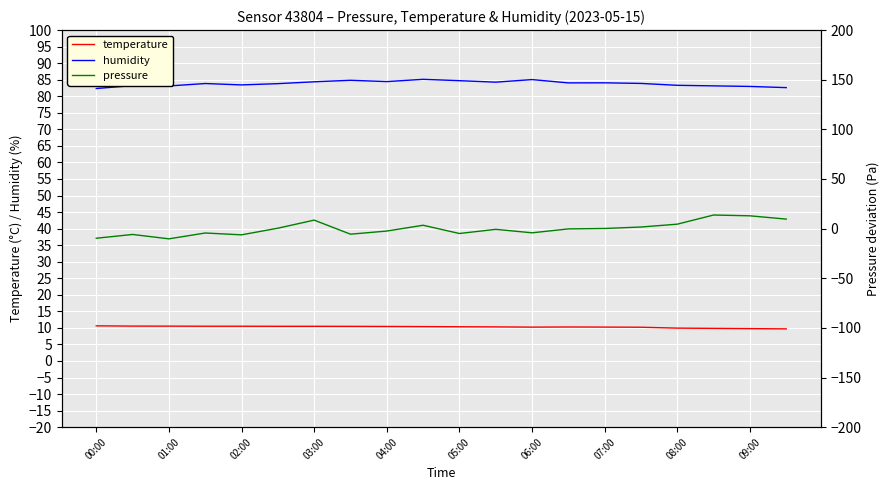

True or false: temperature and humidity cross at least once.

False